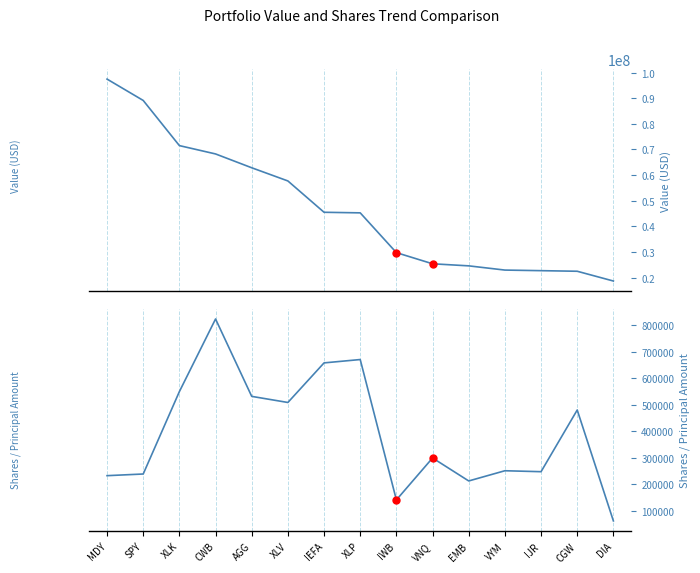

Which series contains the highest Y value?

Value